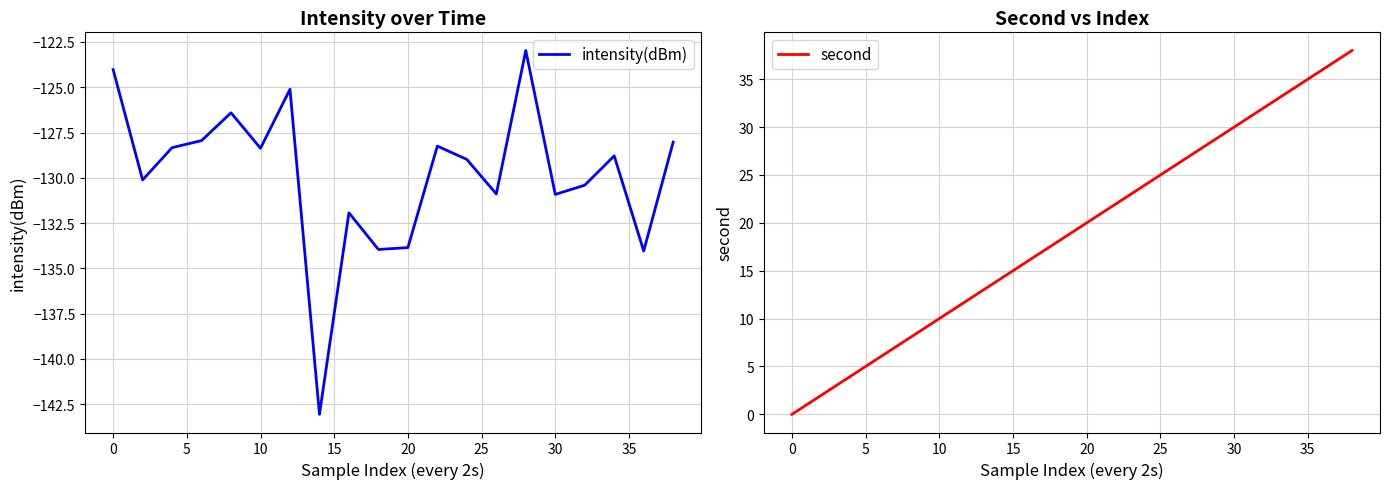

What is the smallest value displayed?

-143.1